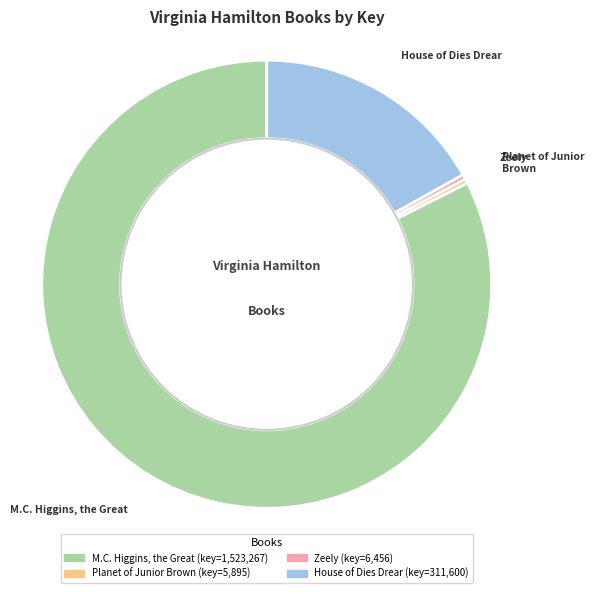

Approximately how many times larger is the value at House of Dies Drear compared to M.C. Higgins, the Great?

0.2